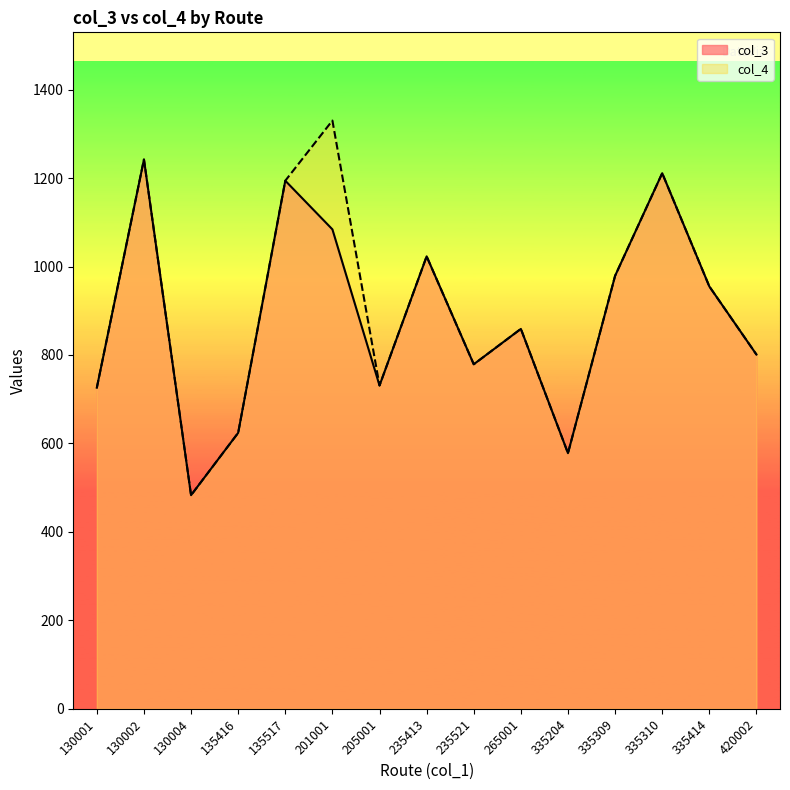

Reading right to left, list all the values displayed in this chart.

col_3: 801	955	1211	979	578	859	779	1023	731	1084	1194	624	483	1242	726
col_4: 801	955	1211	979	578	859	779	1023	731	1330	1194	624	483	1242	726